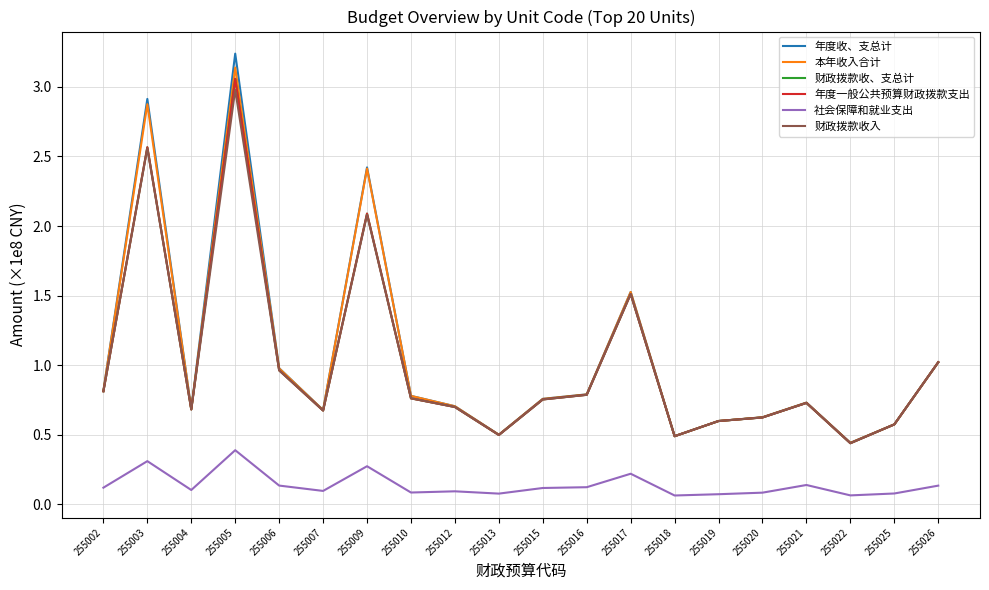

Which category has the lowest value in the 社会保障和就业支出 series?

255018